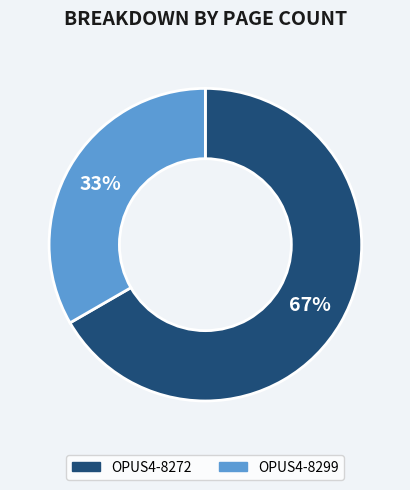

Is it true that OPUS4-8299 is 48% of the pie?

False